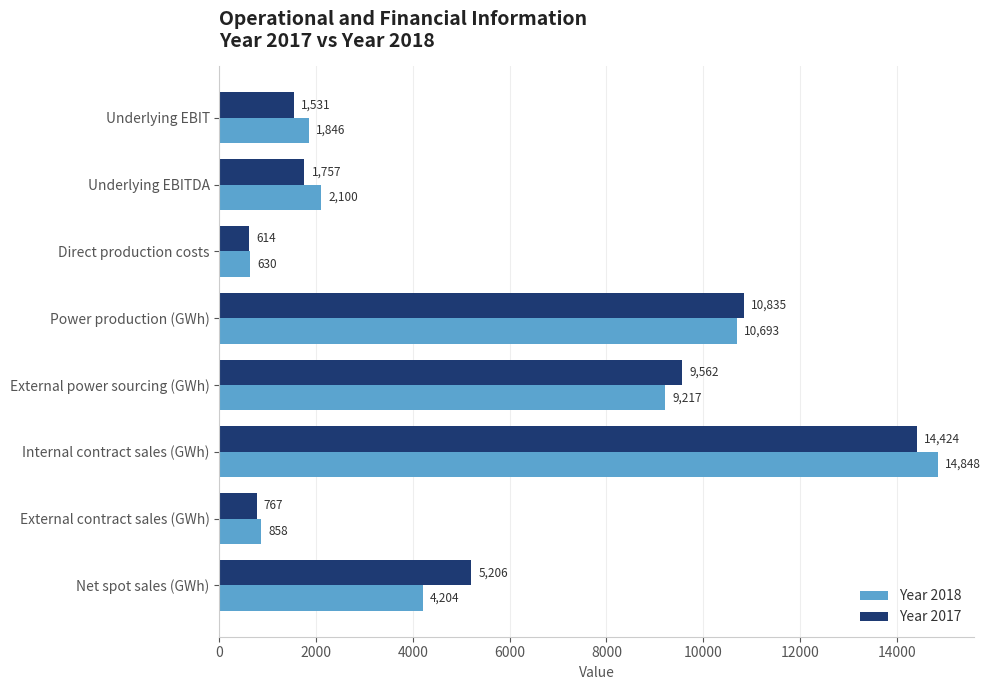

How many series are shown in this chart?

2